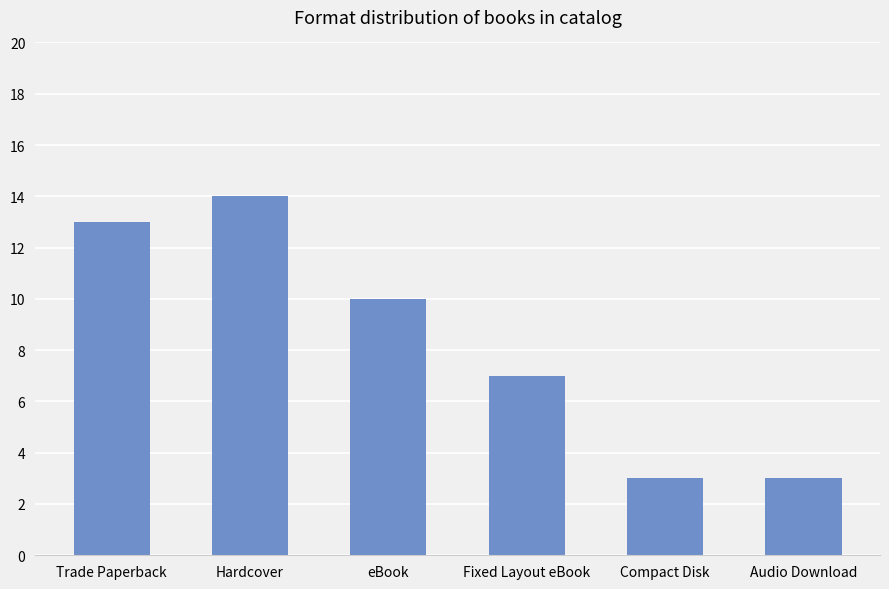

What is the minimum value shown in the chart?

3